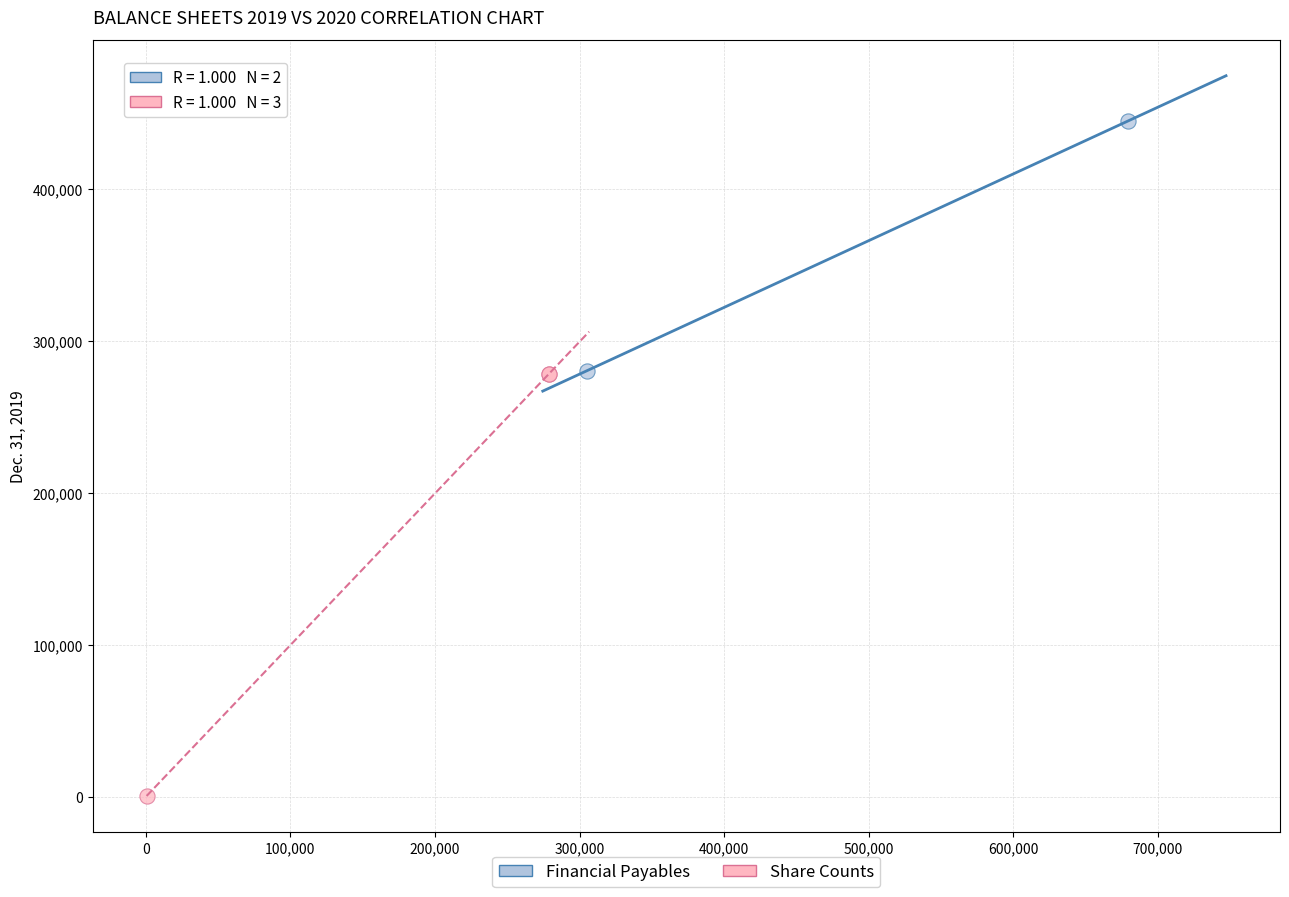

Which series contains the highest Y value?

Financial Payables